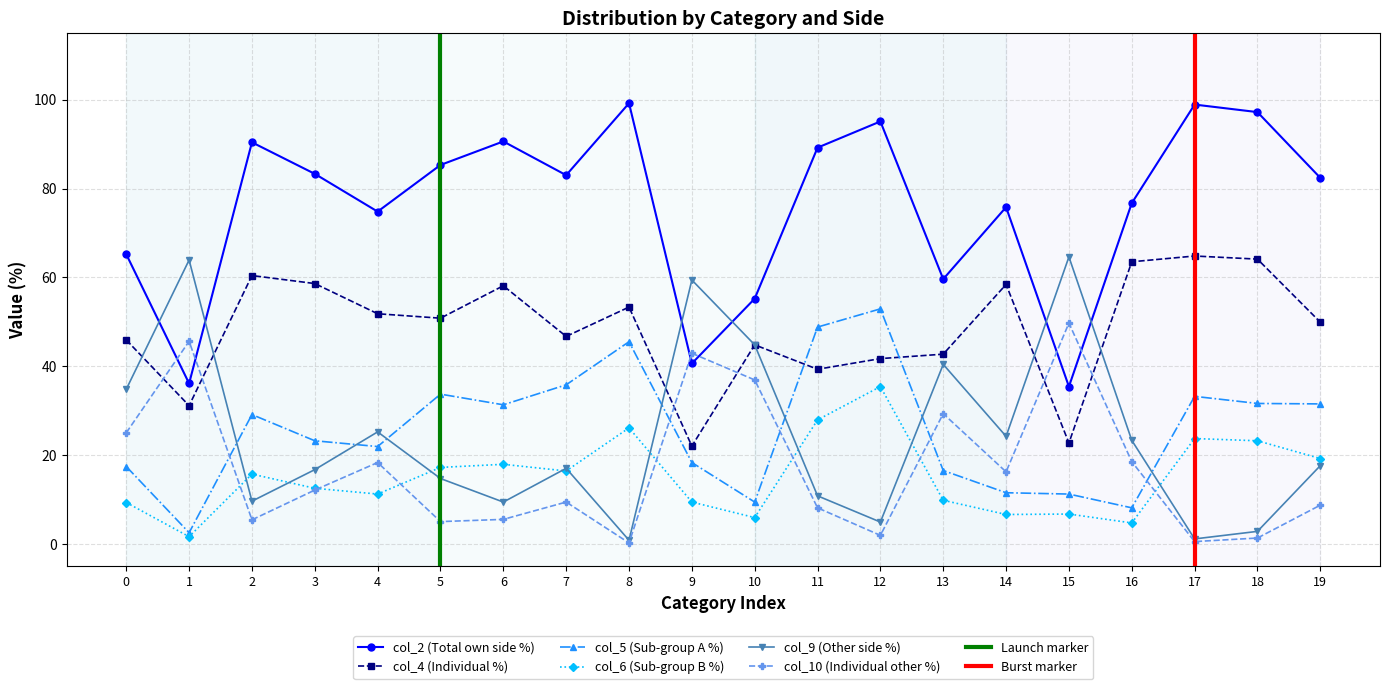

True or false: col_2 has more than 0 points higher than both neighbors.

True